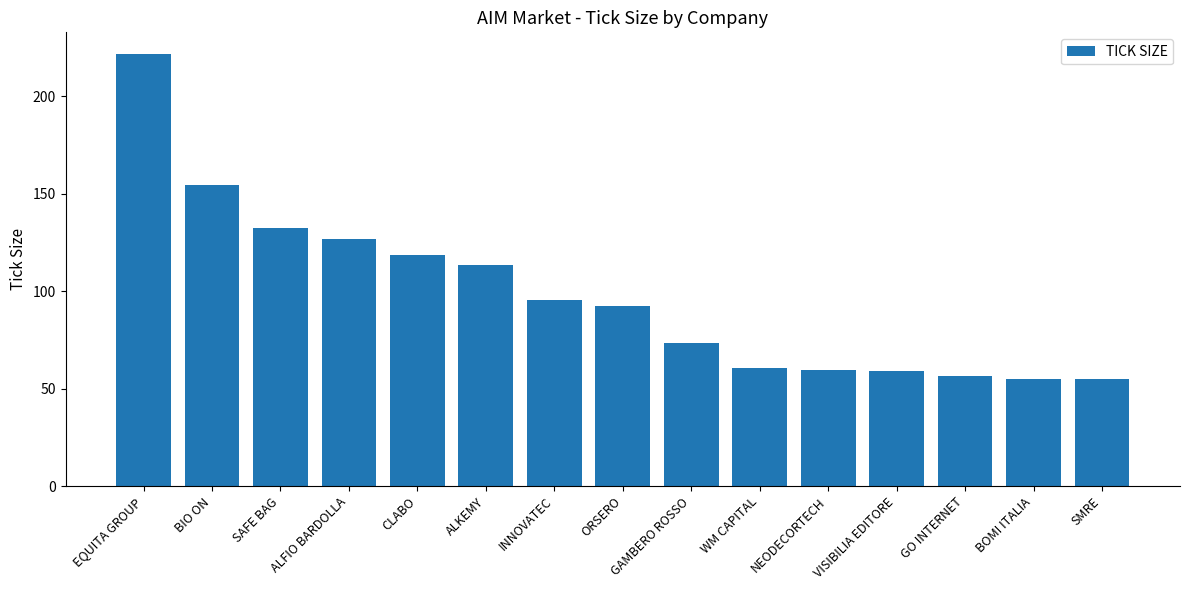

True or false: the data shows 126.9 at ALFIO BARDOLLA.

True